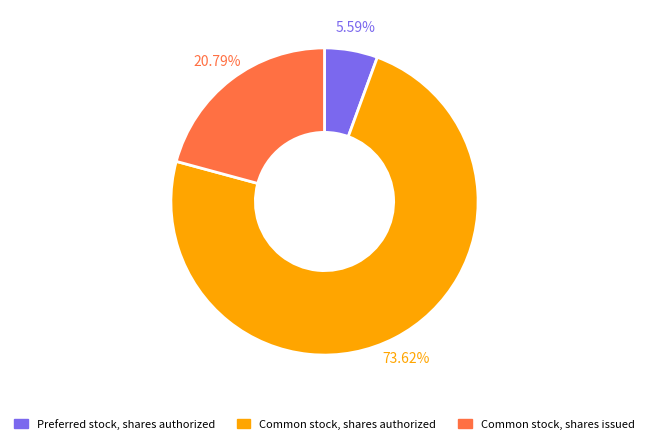

Does any single category account for the majority?

Yes